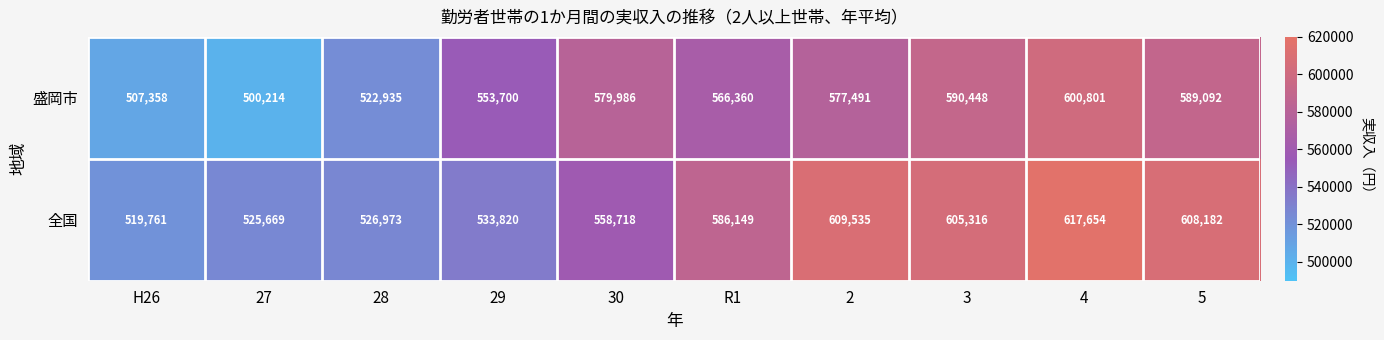

Is it true that 全国 equals 825635 at 4?

False